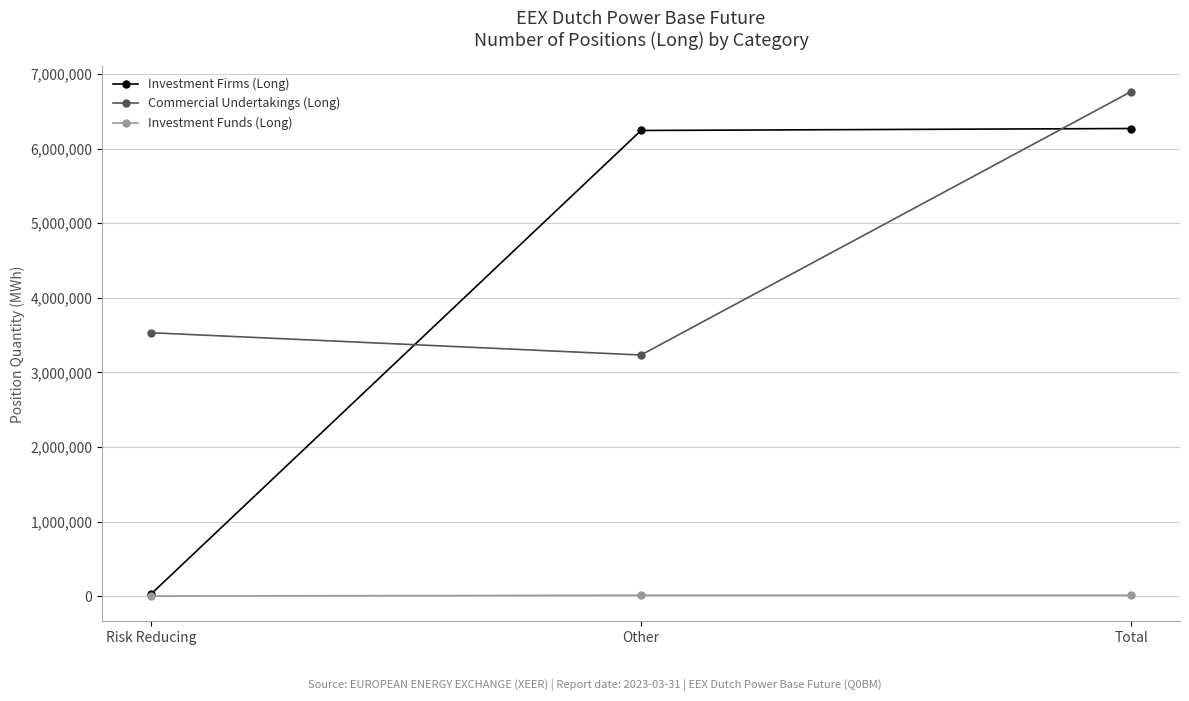

How many lines are shown in the chart?

3